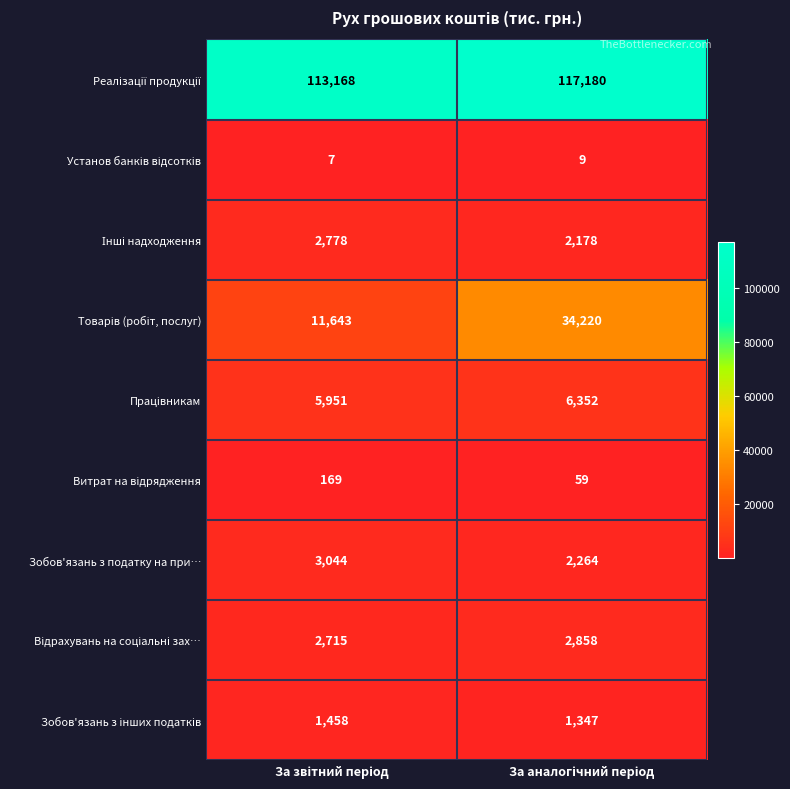

What is the average value of the Зобов'язань з податку на при… series?

2654